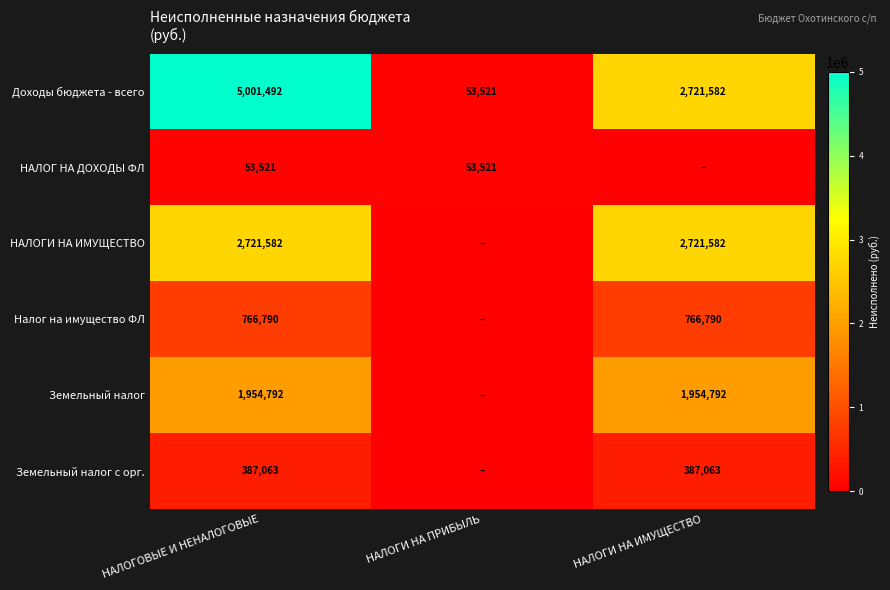

Is the value of Доходы бюджета - всего at НАЛОГОВЫЕ И НЕНАЛОГОВЫЕ greater than the value of Земельный налог с орг. at НАЛОГИ НА ИМУЩЕСТВО?

Yes